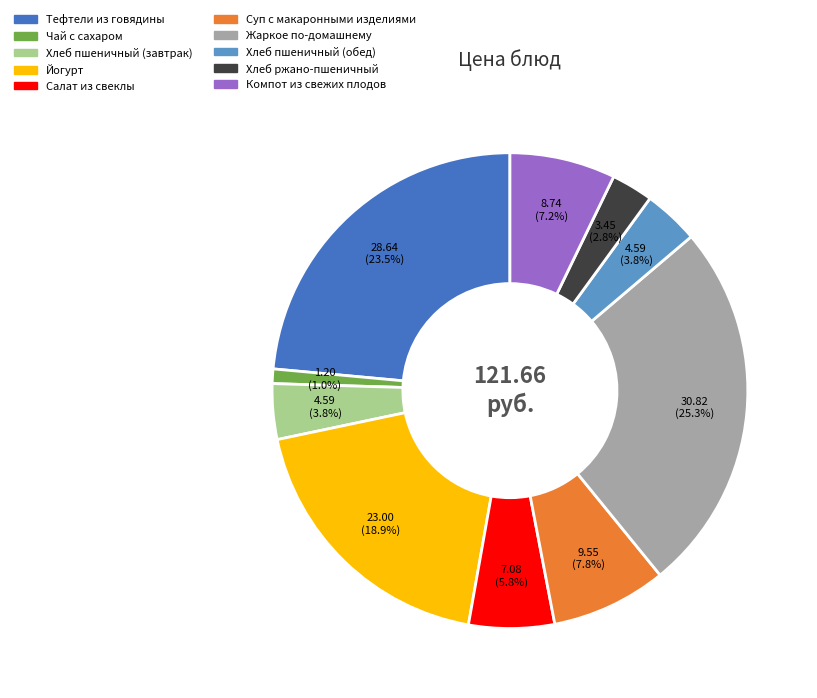

Do Йогурт and Хлеб ржано-пшеничный together represent more than half of the pie?

No